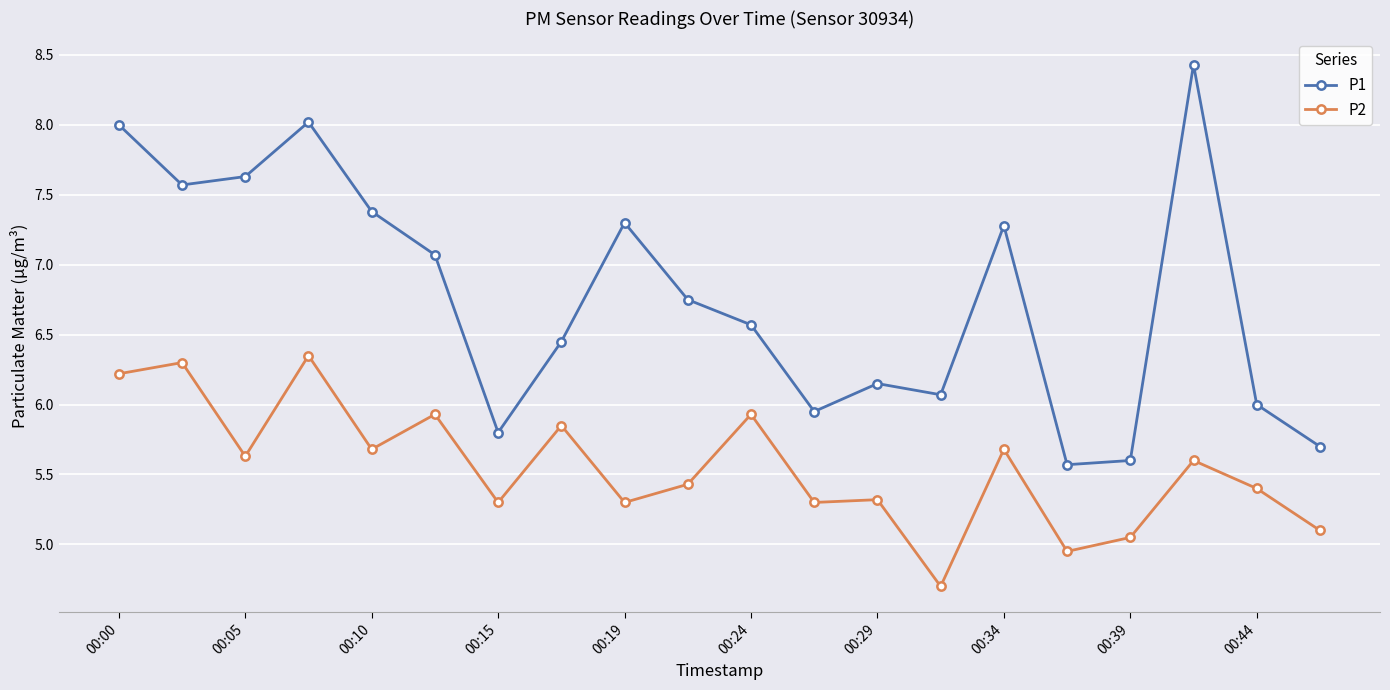

Which series has the widest spread of values?

P1